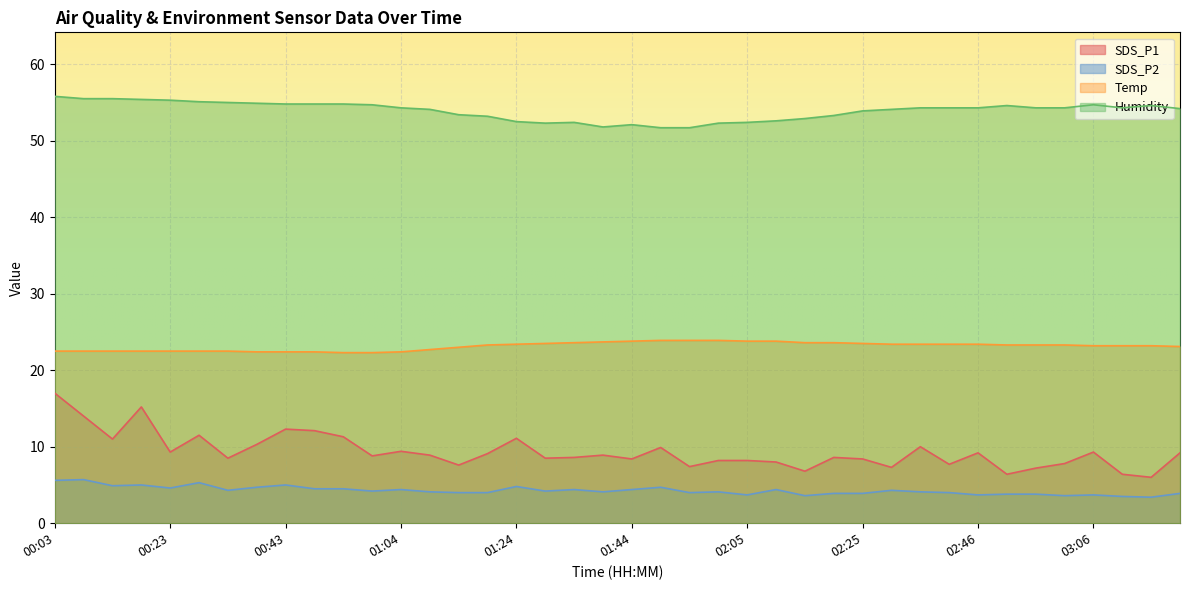

Which category has the lowest value across all series?

03:16